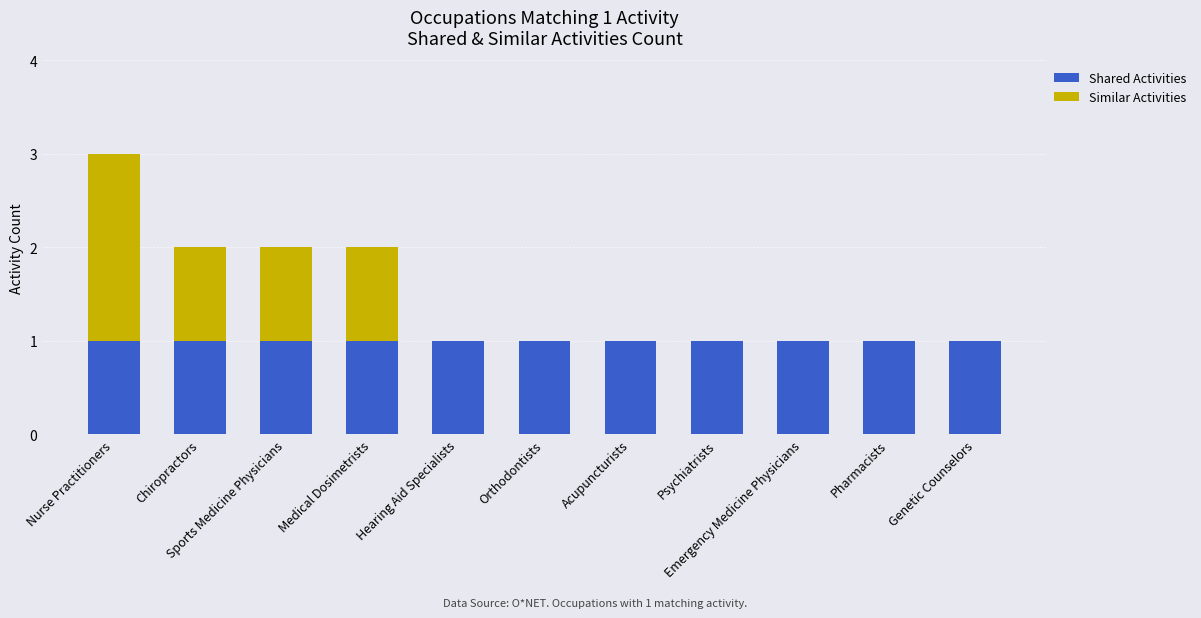

Are the bars horizontal?

No